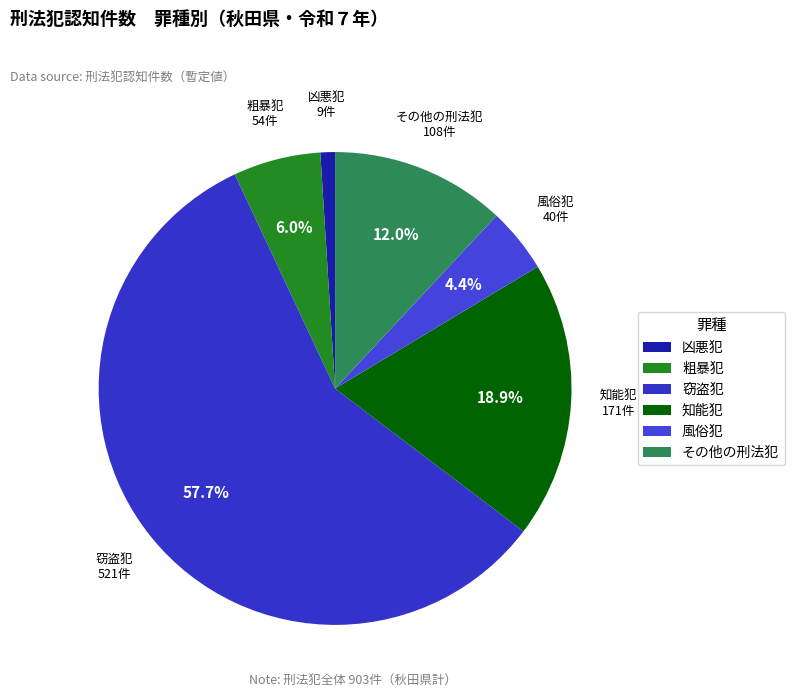

To the nearest percent, what portion does 粗暴犯 represent?

6%